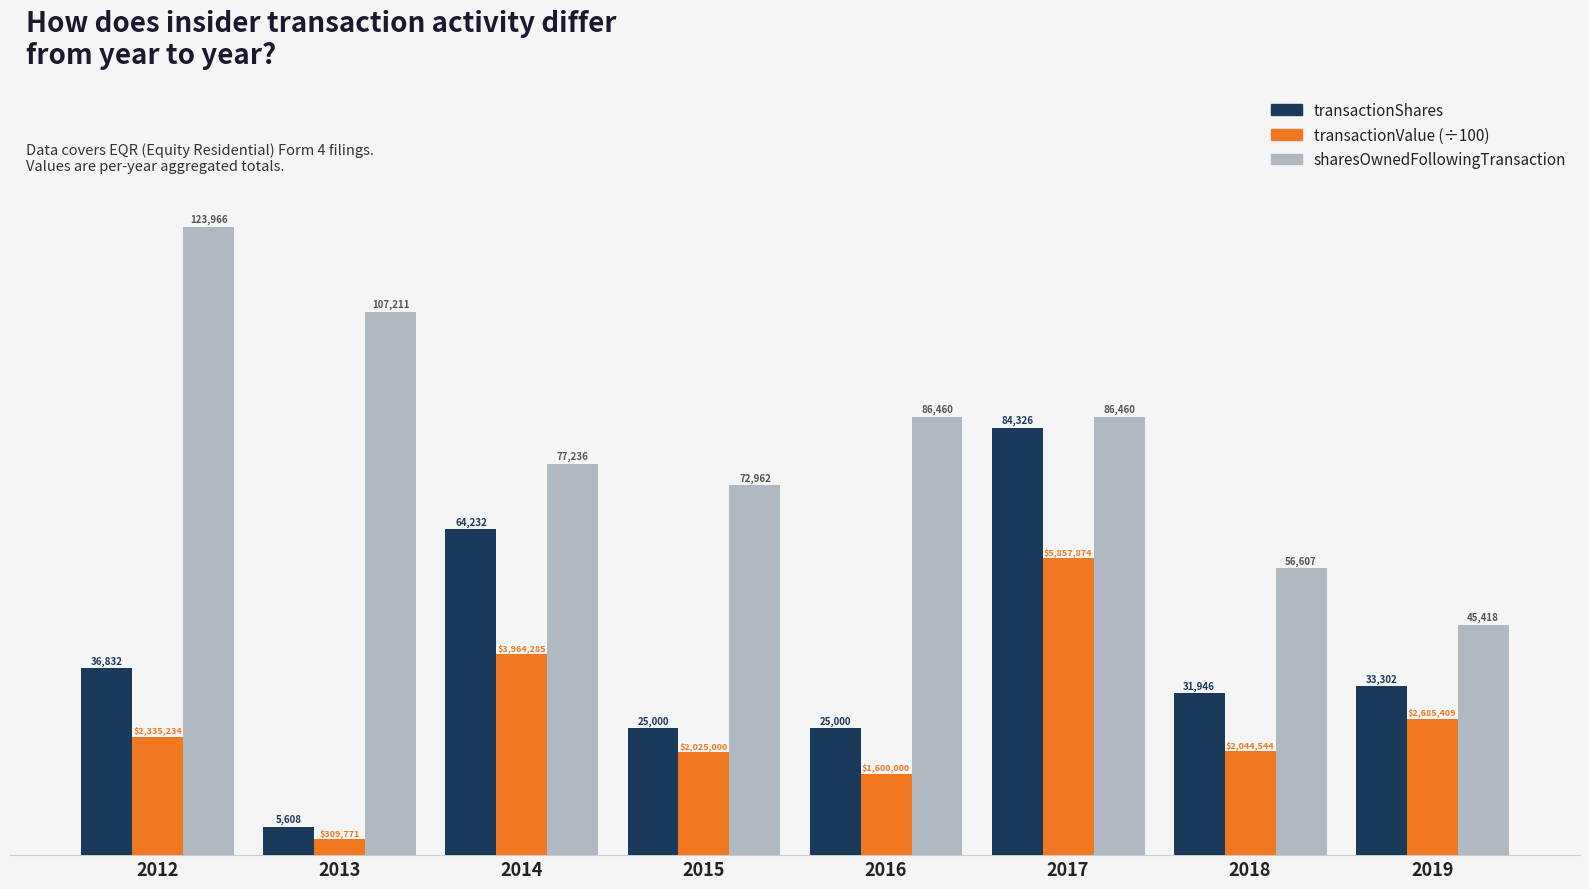

At 2012, list the series in order from smallest to largest.

transactionValue (÷100), transactionShares, sharesOwnedFollowingTransaction